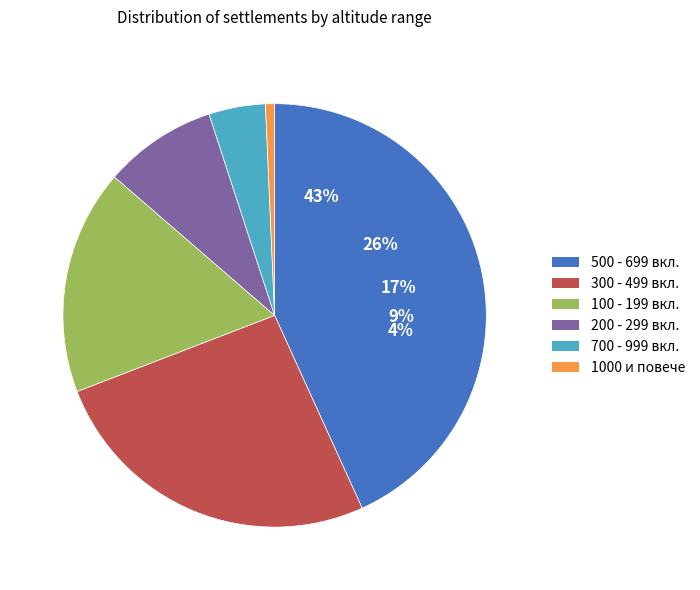

How many slices are in this pie chart?

6